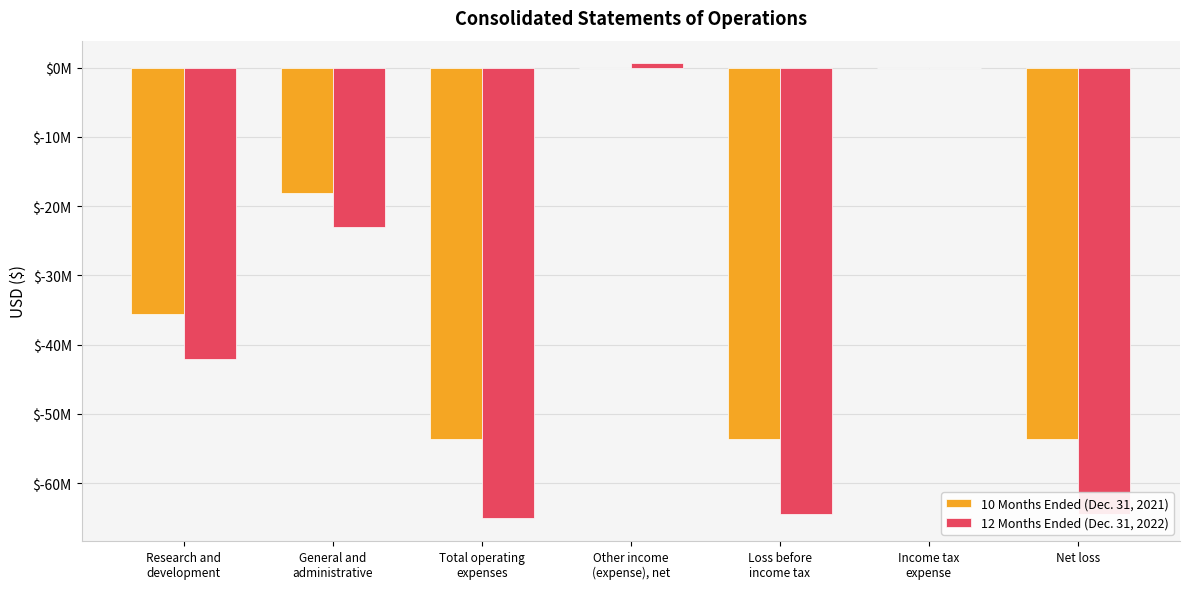

Are the bars grouped side by side (vs. stacked)?

Yes